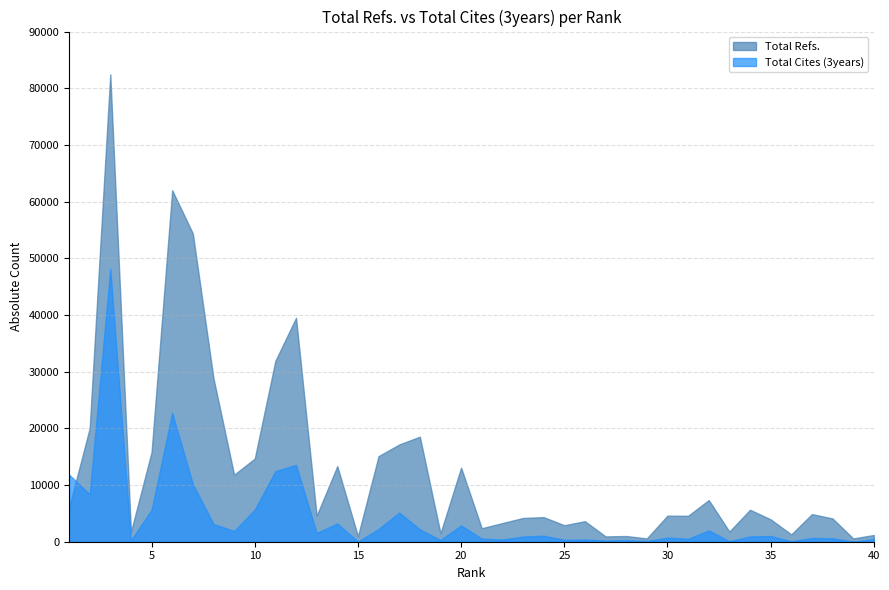

List the series in order of their peak value, lowest first.

Total Cites (3years), Total Refs.